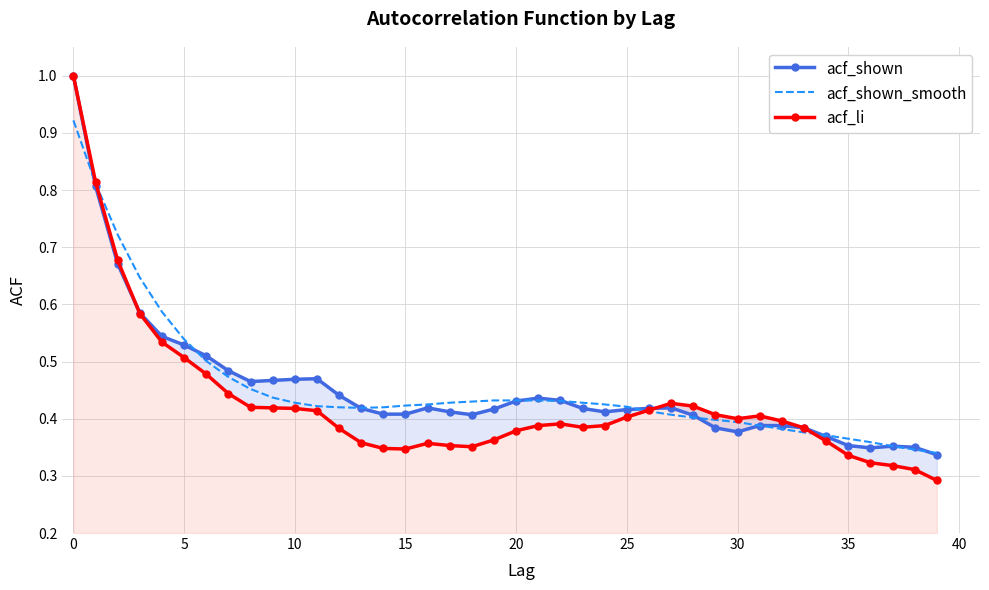

After their last crossing, which series has the higher values: acf_li or acf_shown?

acf_li